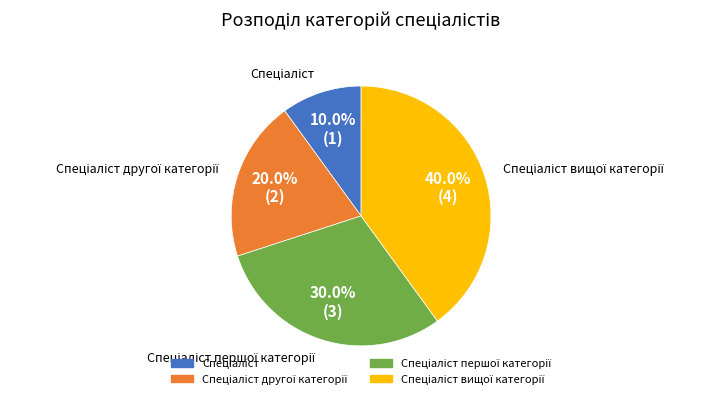

Is there any slice that represents more than half of the pie?

No